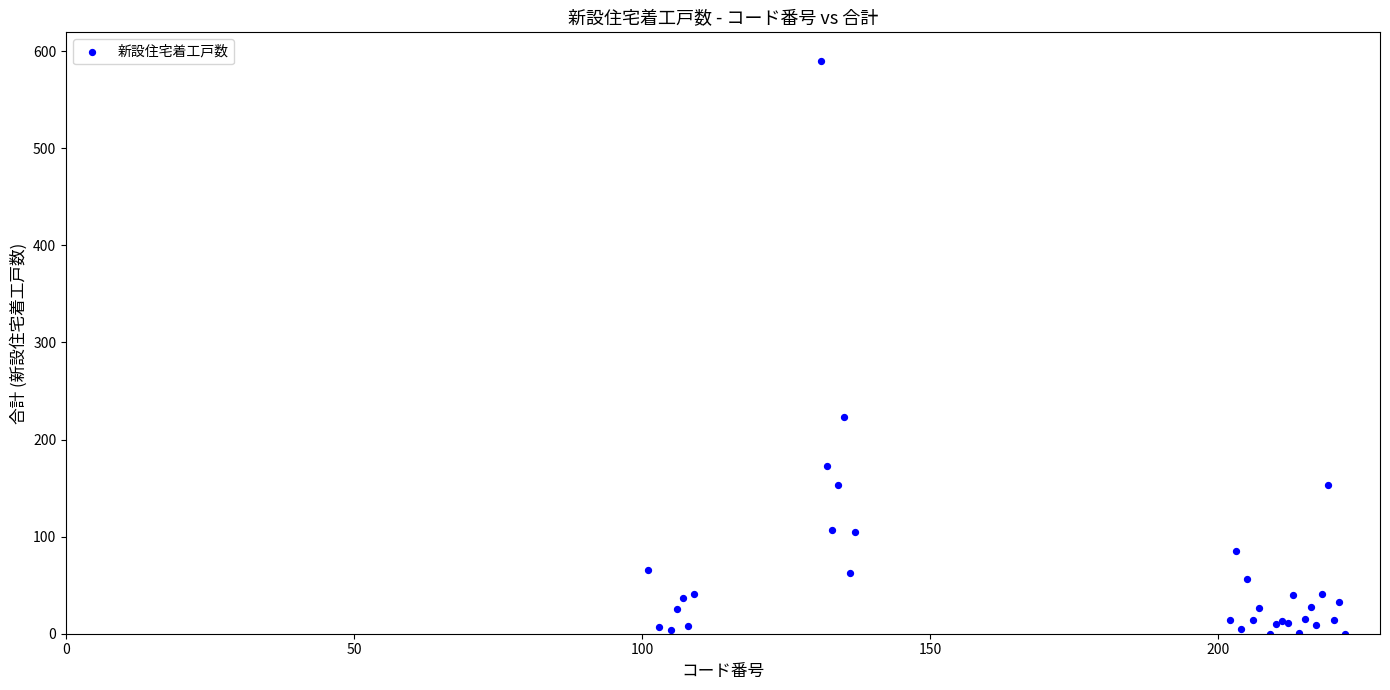

What Y value in the scatter plot is closest to 295?

223